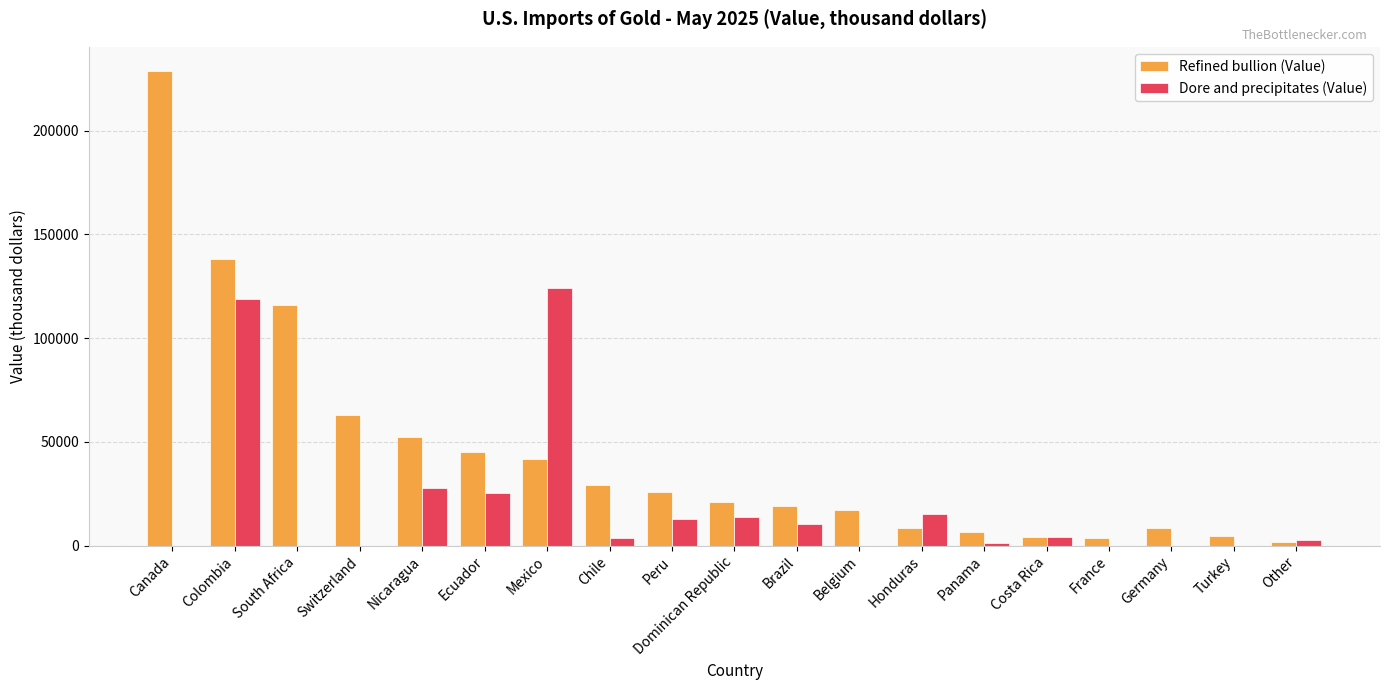

Is it true that Dore and precipitates (Value) equals -69604 at South Africa?

False